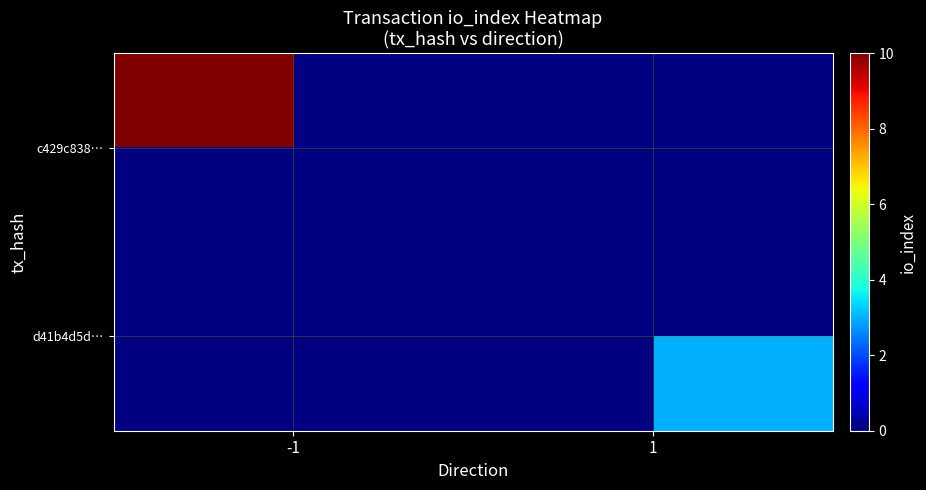

How many categories are shown in the chart?

2